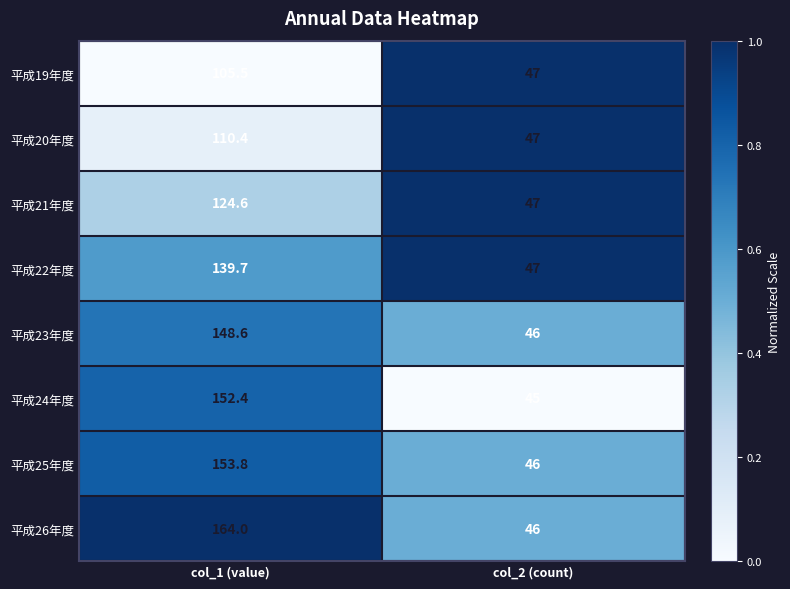

Reading right to left, what are all the values shown in this chart?

平成19年度: 47.0	105.5
平成20年度: 47.0	110.4
平成21年度: 47.0	124.6
平成22年度: 47.0	139.7
平成23年度: 46.0	148.6
平成24年度: 45.0	152.4
平成25年度: 46.0	153.8
平成26年度: 46.0	164.0